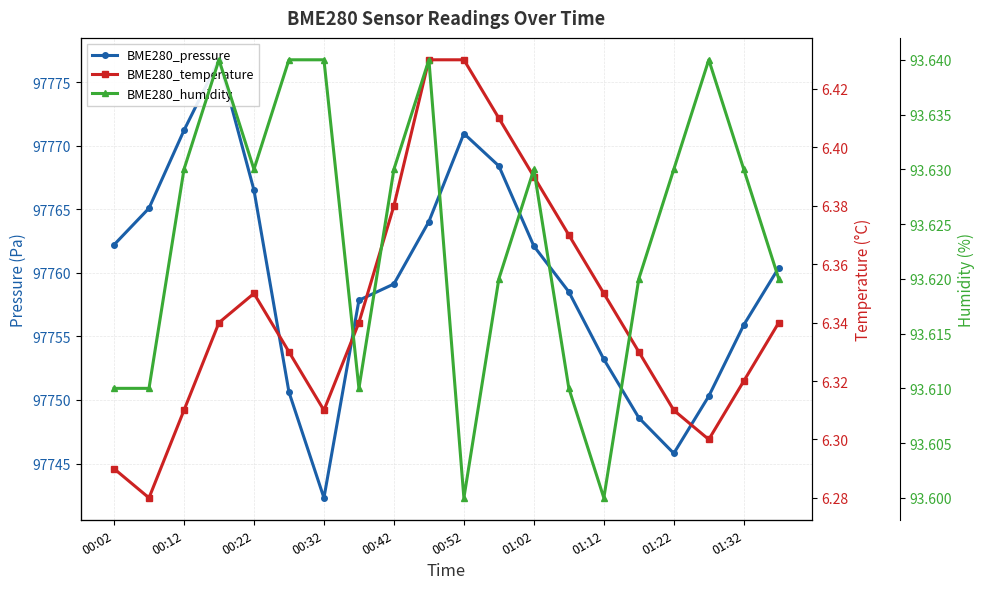

Between 00:32 and 00:52, which series saw the biggest shift?

BME280_pressure